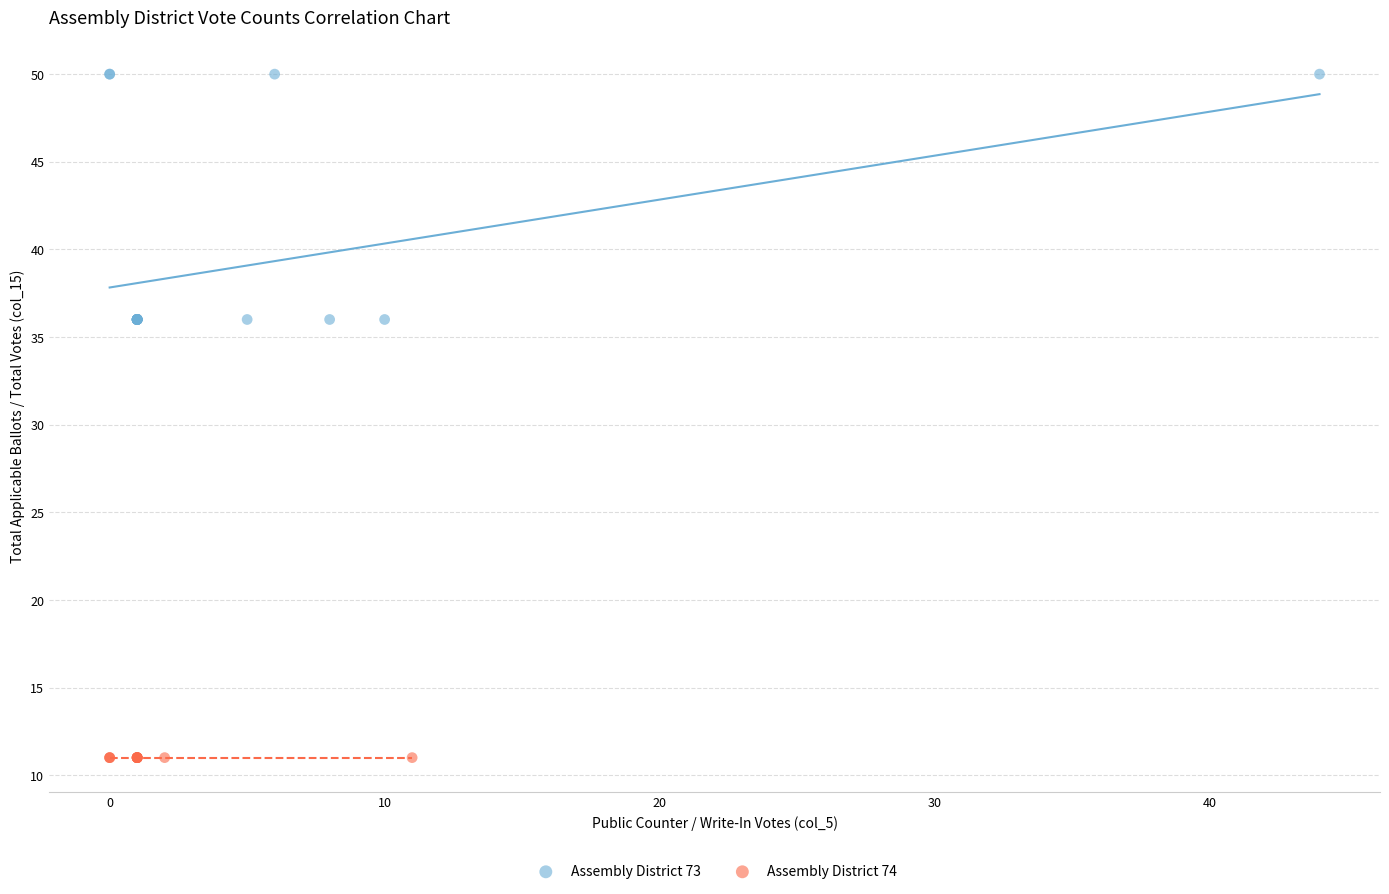

Which series reaches the minimum Y coordinate?

Assembly District 74